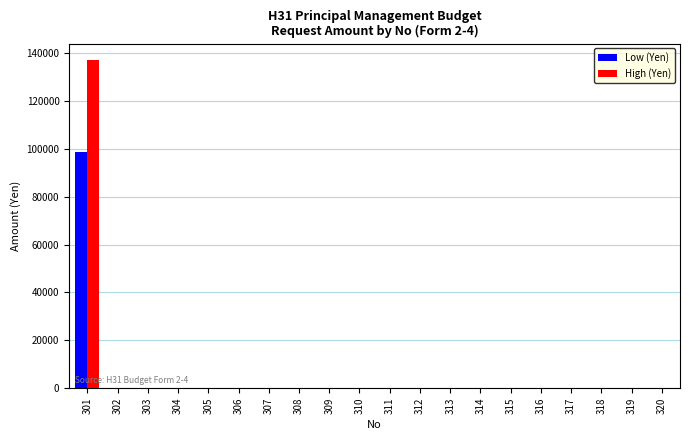

The value of High (Yen) at 314 is 79716. True or false?

False